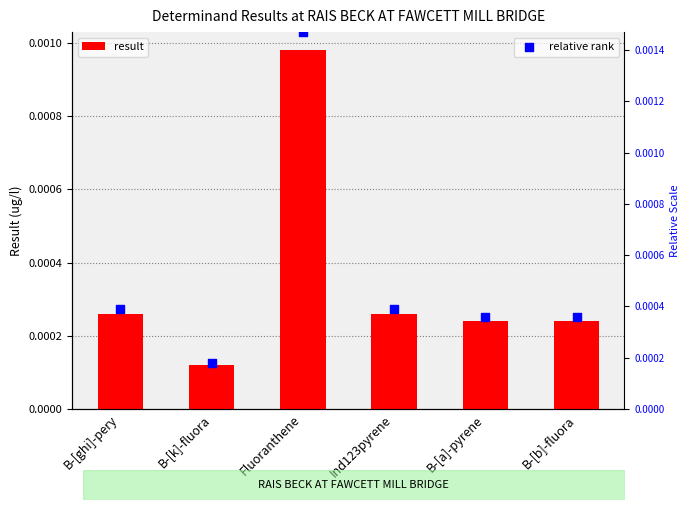

What are all the series names shown in the legend?

result, relative rank